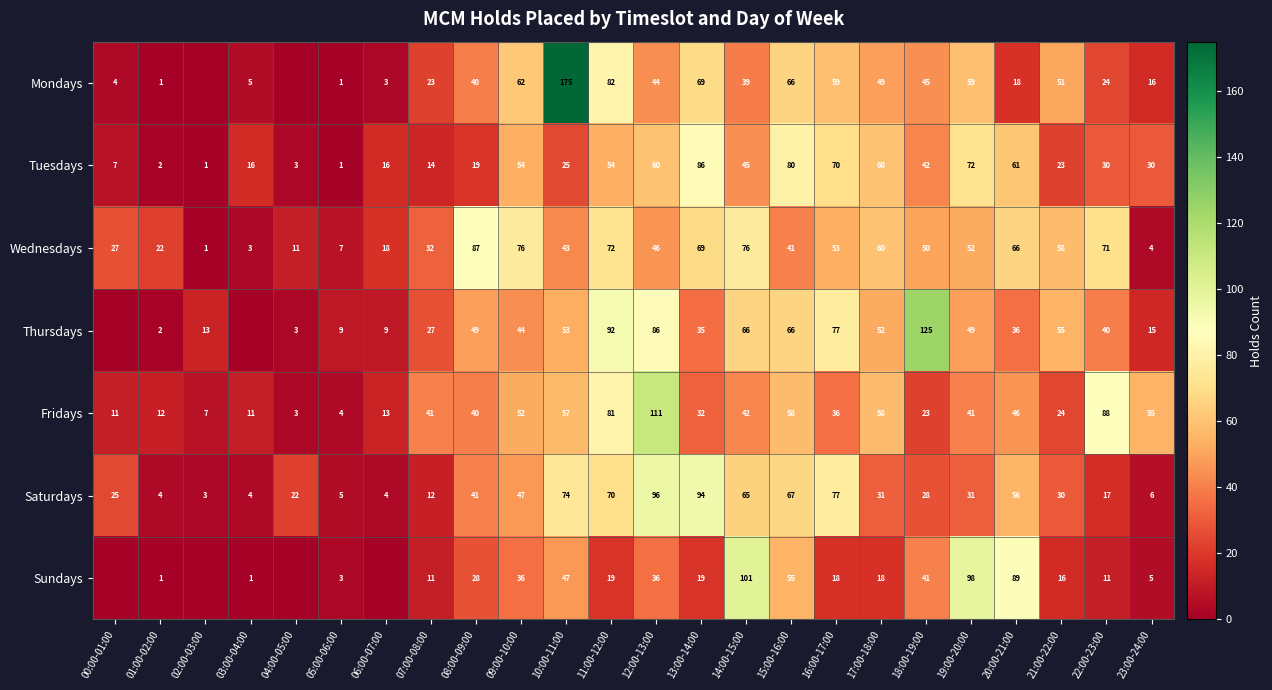

What is the total value across all series at 19:00-20:00?

402